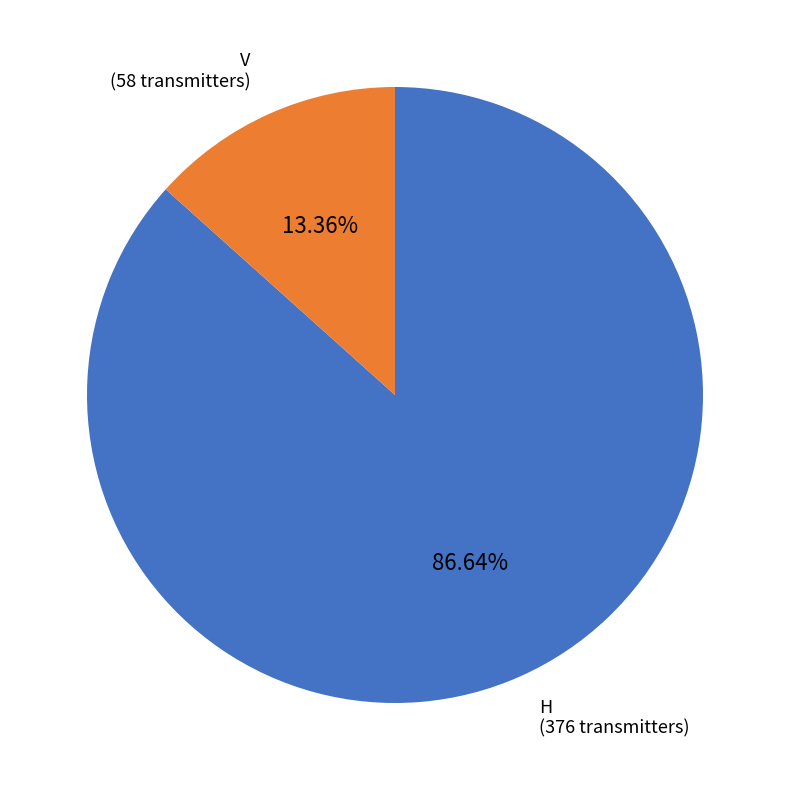

To the nearest percent, what is the difference between the largest and smallest slice percentages?

73%